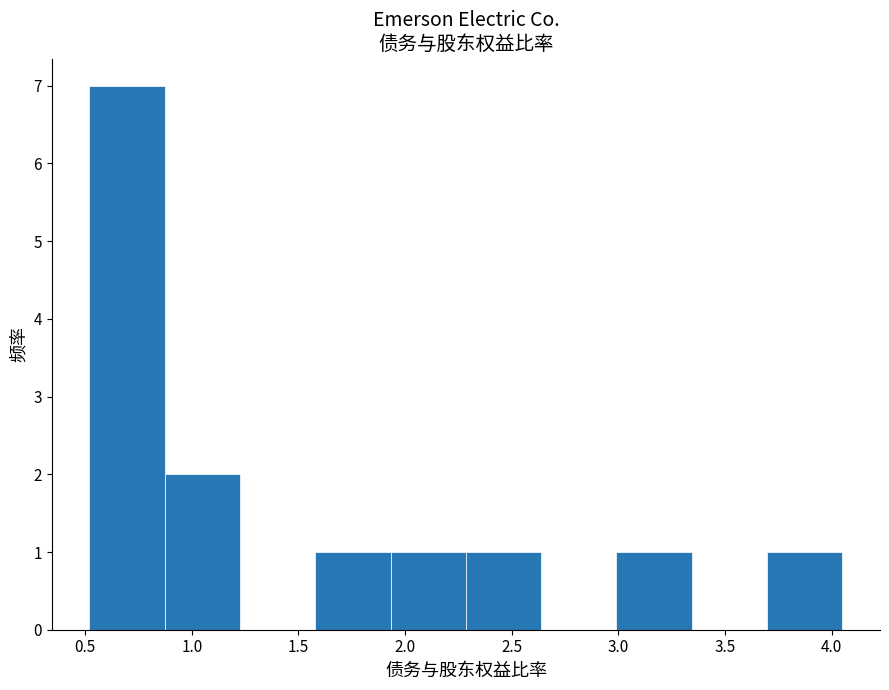

What is the height of the bar covering 0.50 to 0.85 on the x-axis? Neither the bar edges nor the heights are printed on the chart, so give them approximately, as read against the axes.

7